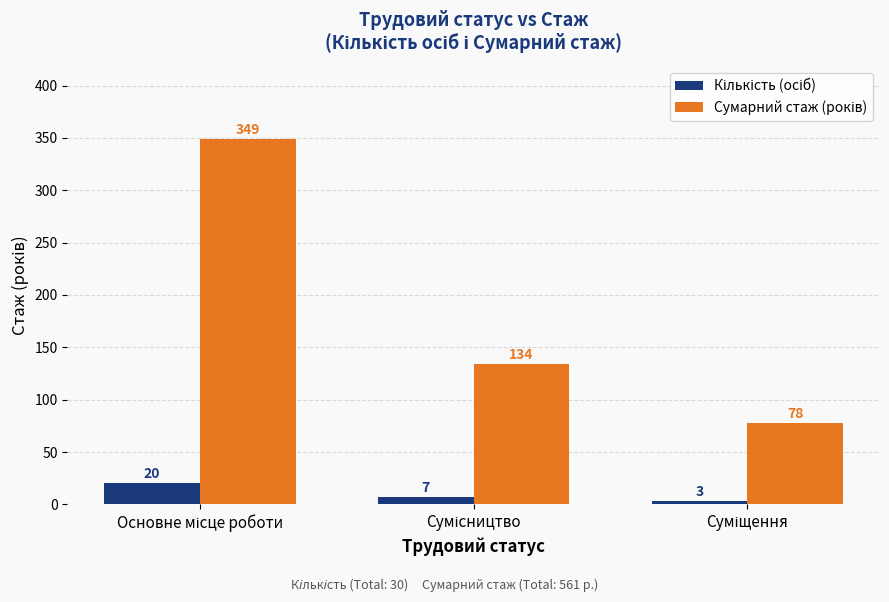

What is the maximum value shown in the chart?

349